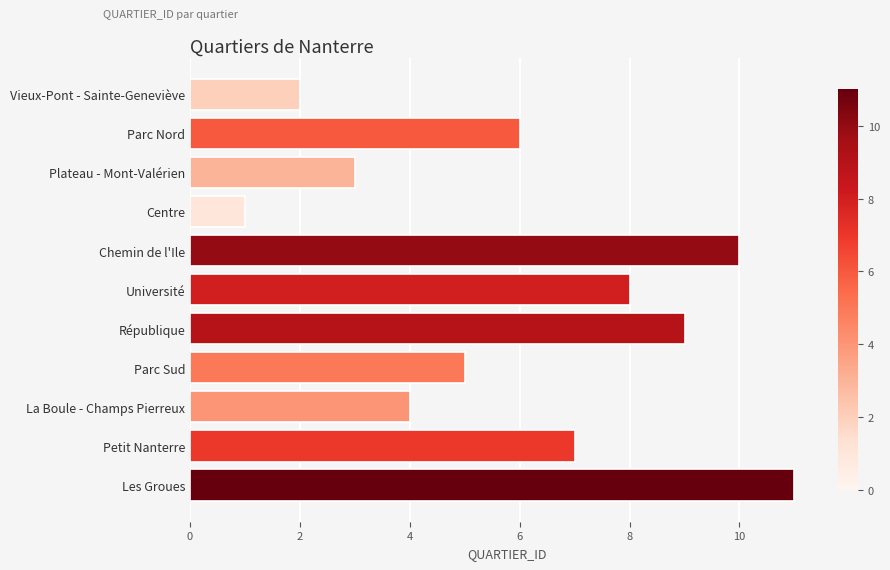

What is the label of the 11th bar from the top?

Les Groues